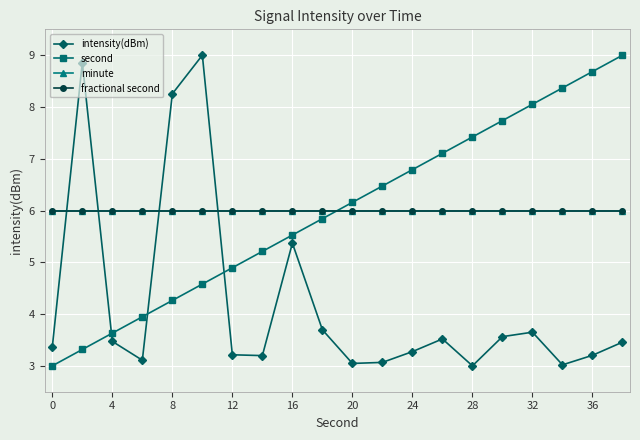

Does the chart have visible grid lines?

Yes